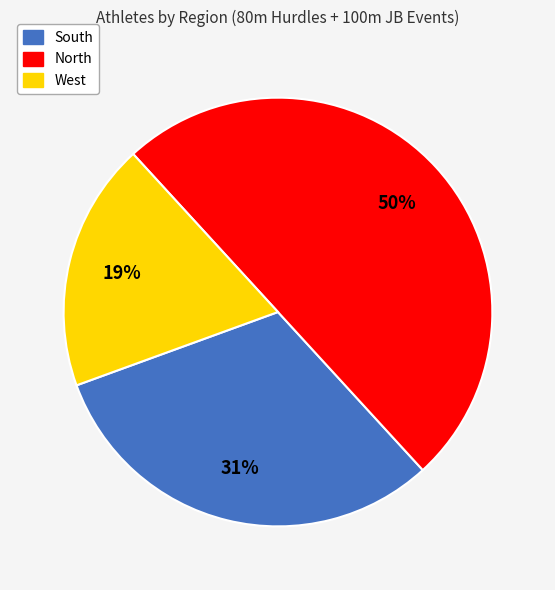

To the nearest percent, what is the difference between the largest and smallest slice percentages?

31%